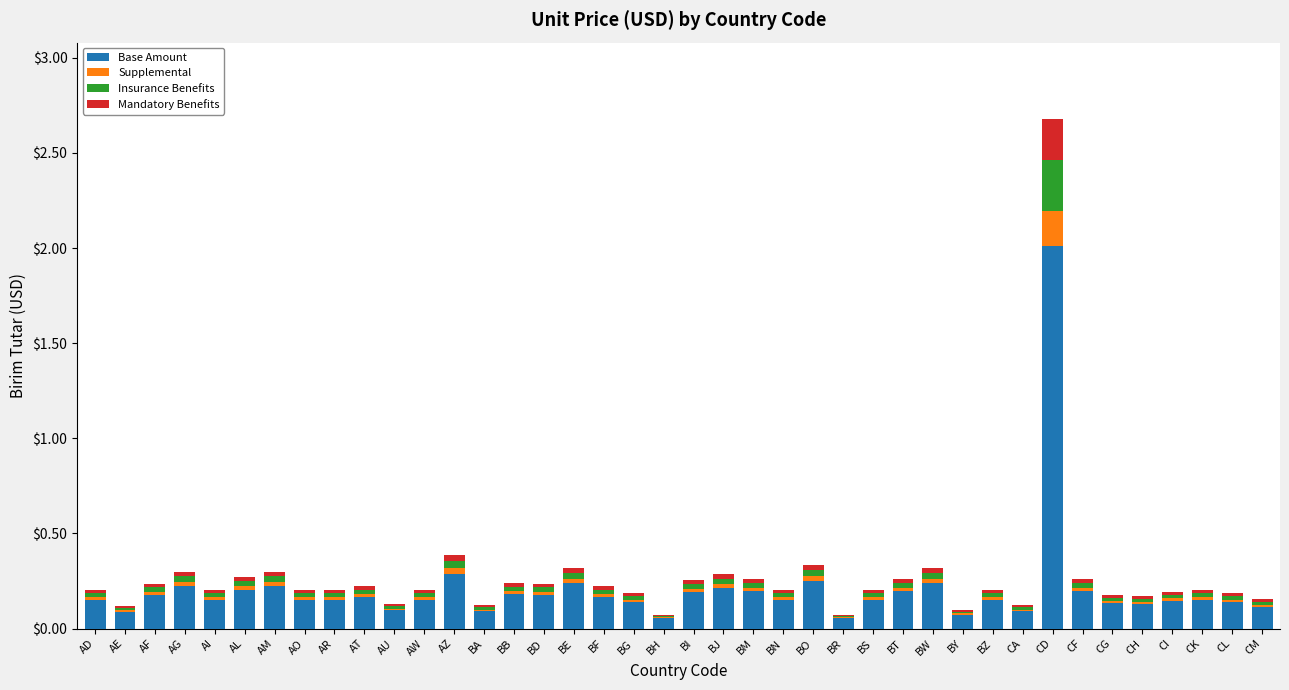

What is the sum of all Base Amount values?

8.3